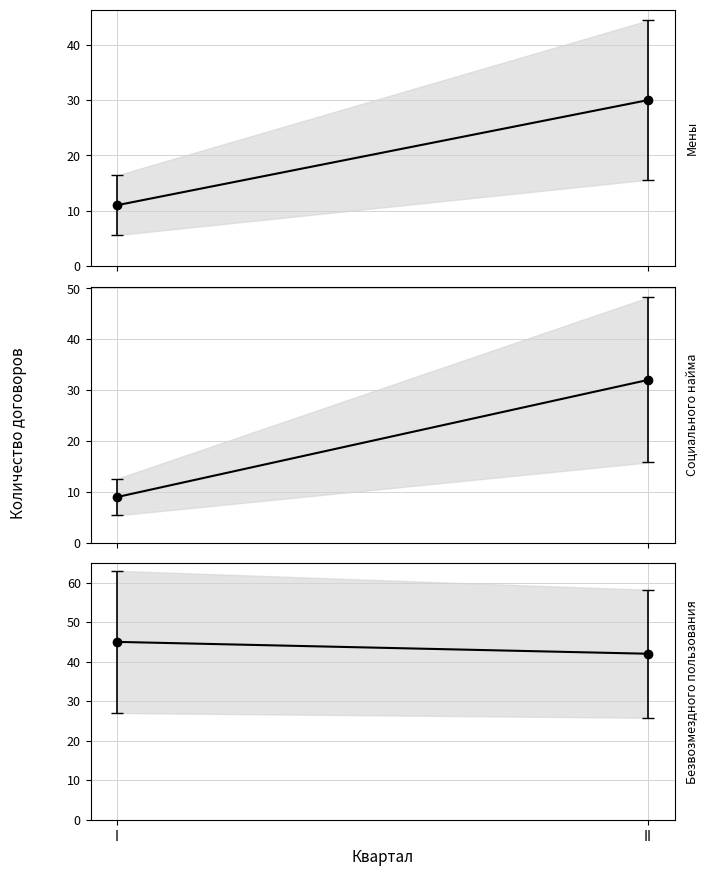

Reading left to right, list all the values displayed in this chart.

Мены: I=11	II=30
Социального найма: I=9	II=32
Безвозмездного пользования: I=45	II=42